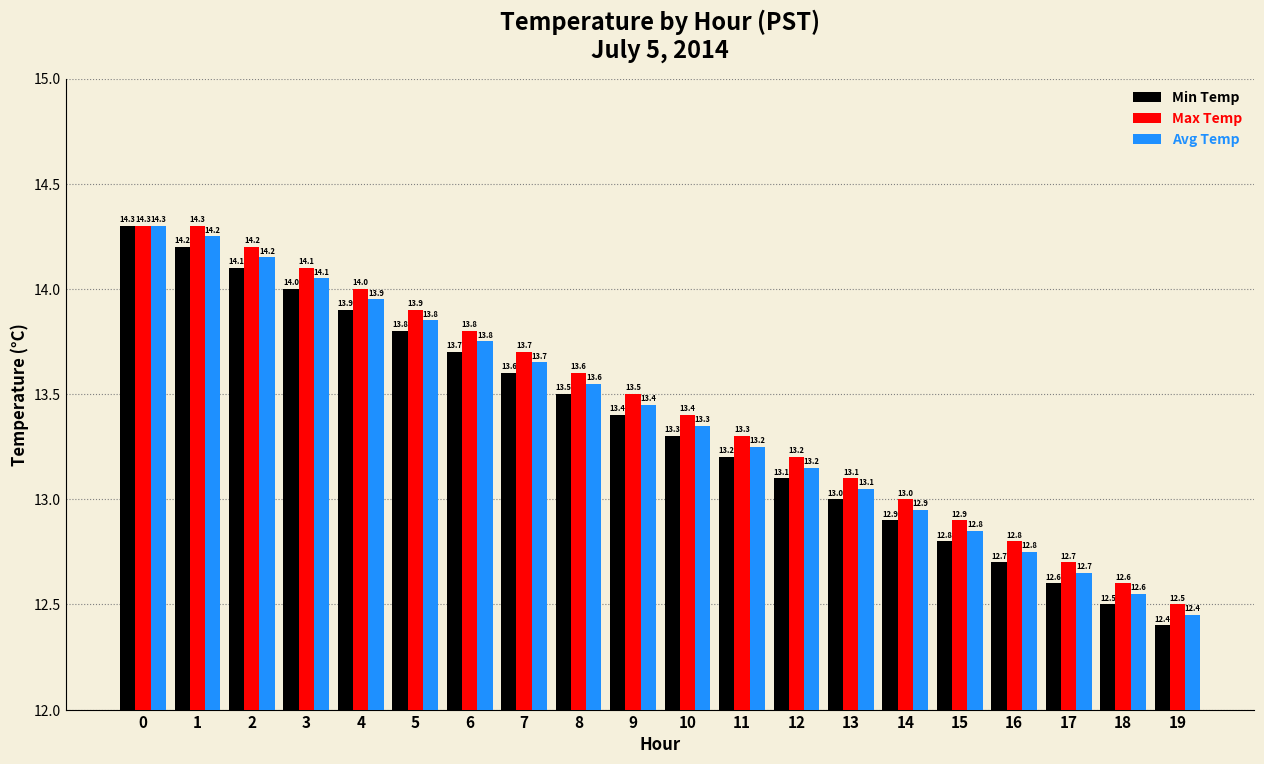

Is the value of Min Temp at 18 greater than the value of Max Temp at 4?

No